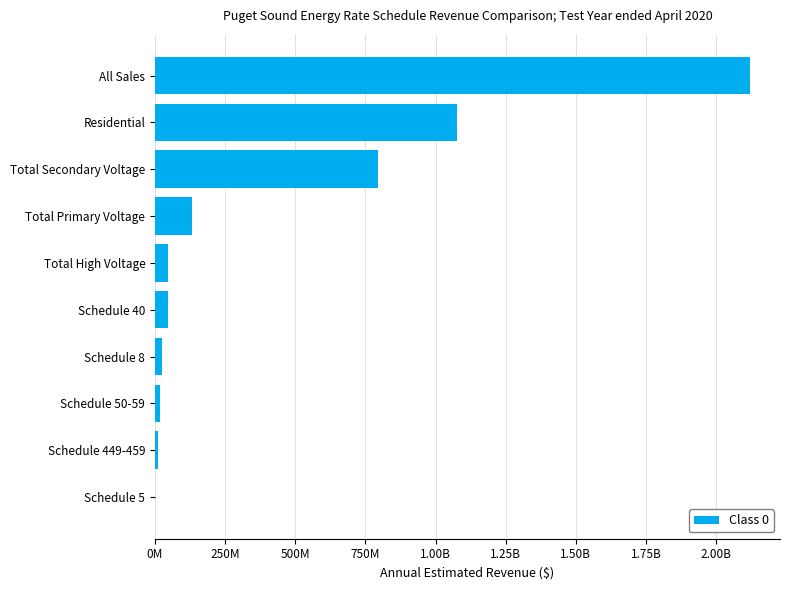

Are the bars horizontal?

Yes